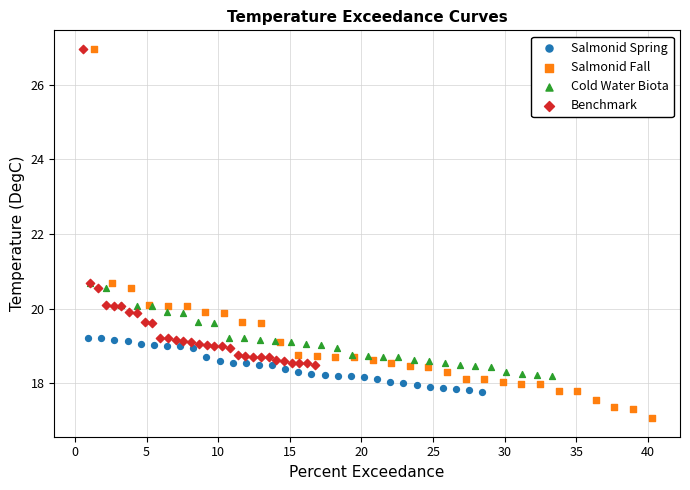

What are all the series names shown in the legend?

Salmonid Spring, Salmonid Fall, Cold Water Biota, Benchmark